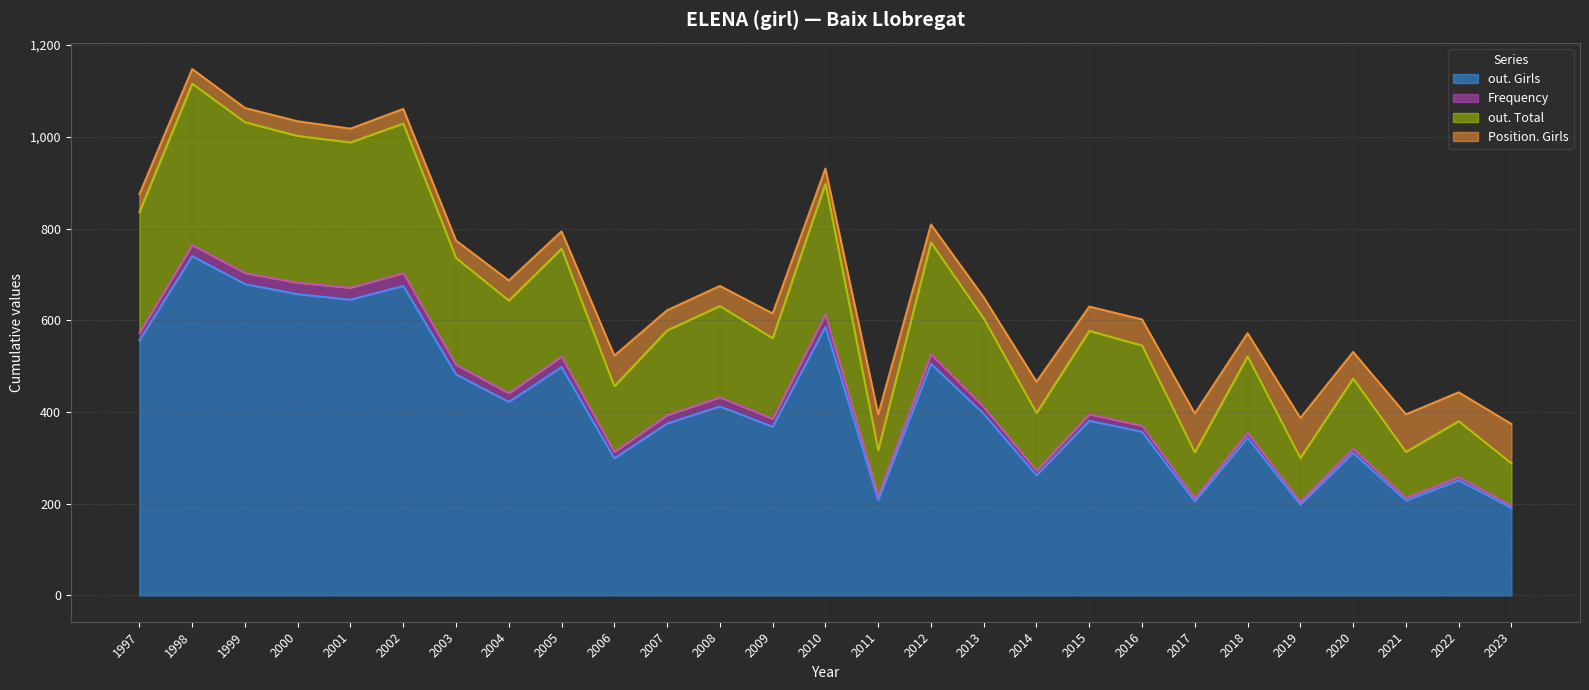

True or false: out. Girls has more than 0 interior local peaks.

True